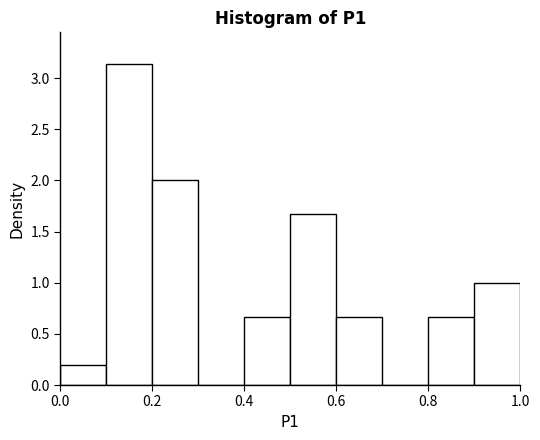

Reading left to right, list every bar in this chart as the range it spans on the x-axis followed by its height. The values are not printed on the chart, so give them approximately, as read against the axis.

0.0 to 0.1: 0.20
0.1 to 0.2: 3.15
0.2 to 0.3: 2.00
0.3 to 0.4: 0
0.4 to 0.5: 0.65
0.5 to 0.6: 1.65
0.6 to 0.7: 0.65
0.7 to 0.8: 0
0.8 to 0.9: 0.65
0.9 to 1.0: 1.00